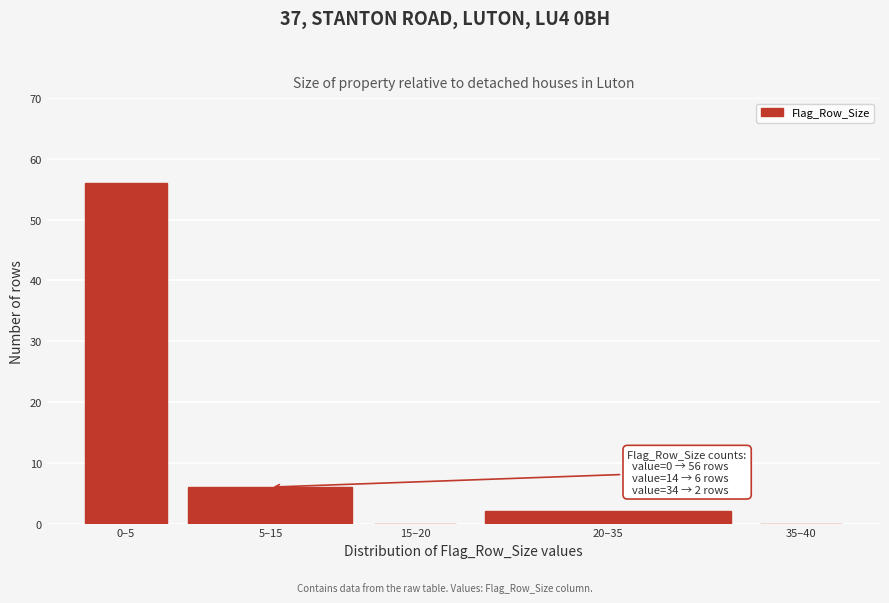

Reading left to right, transcribe all the data shown in this chart.

0–5=56	5–15=6	15–20=0	20–35=2	35–40=0